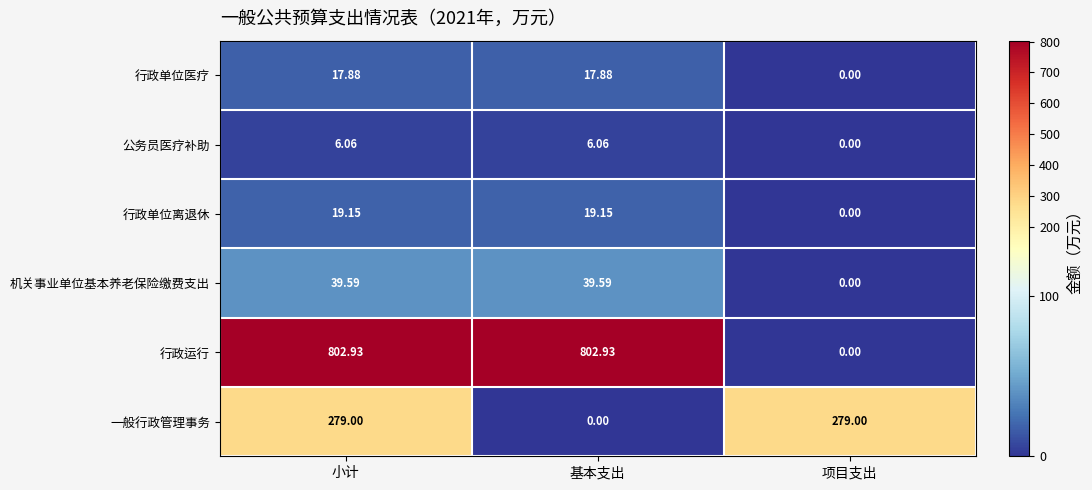

List the series in order of their peak value, lowest first.

公务员医疗补助, 行政单位医疗, 行政单位离退休, 机关事业单位基本养老保险缴费支出, 一般行政管理事务, 行政运行